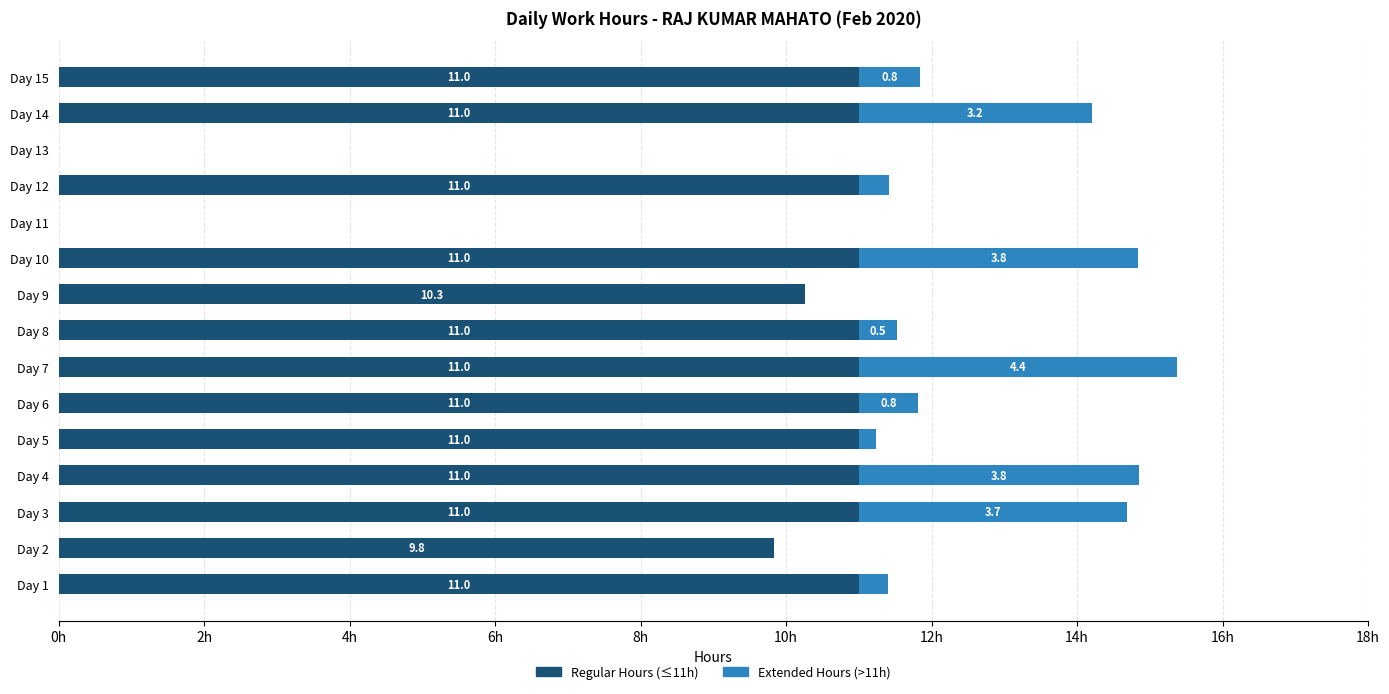

At which category is the sum across all series the highest?

Day 7